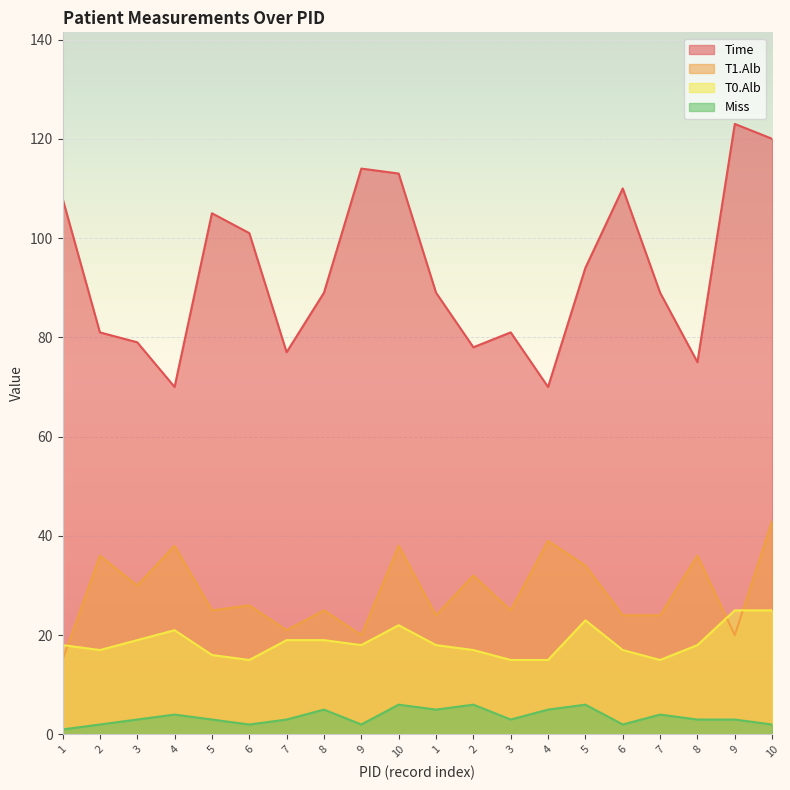

What is the difference between the Time values at 2 and 1?

8